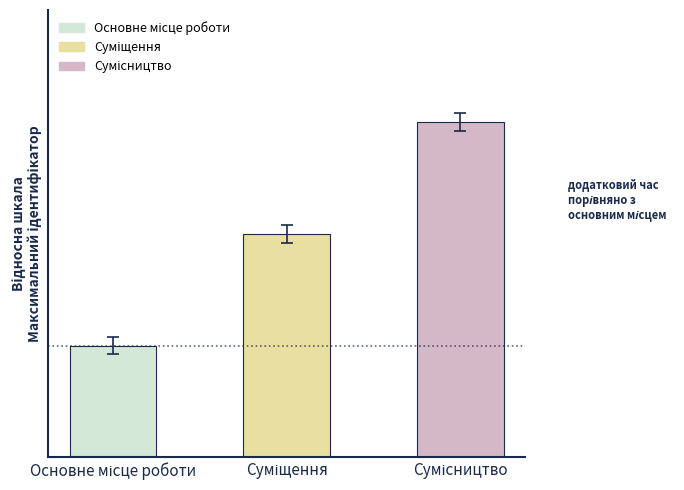

What position from the right is Сумісництво?

1